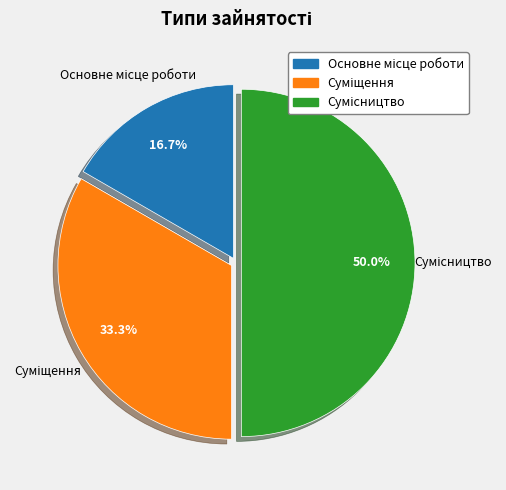

Which slice is the smallest?

Основне місце роботи